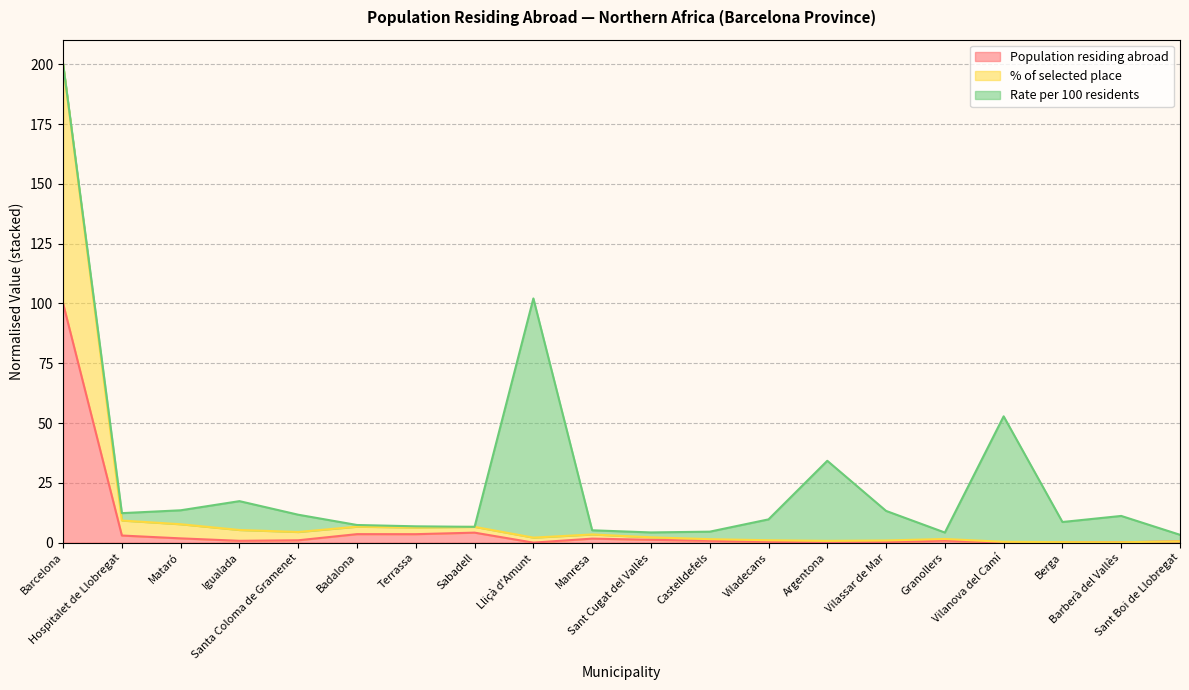

What is the maximum value for Population residing abroad?

100.0